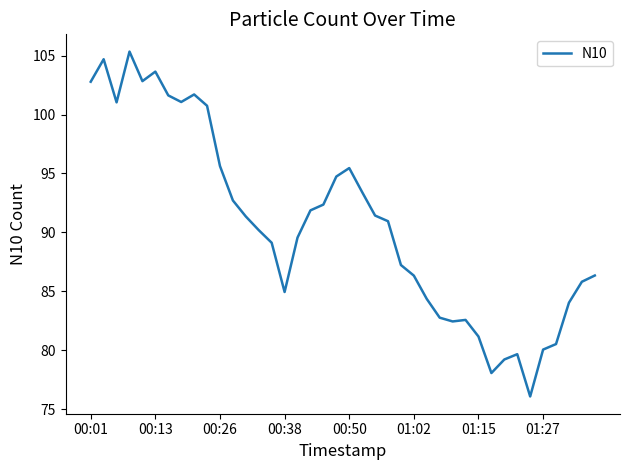

What is the difference between the maximum and minimum values?

29.3